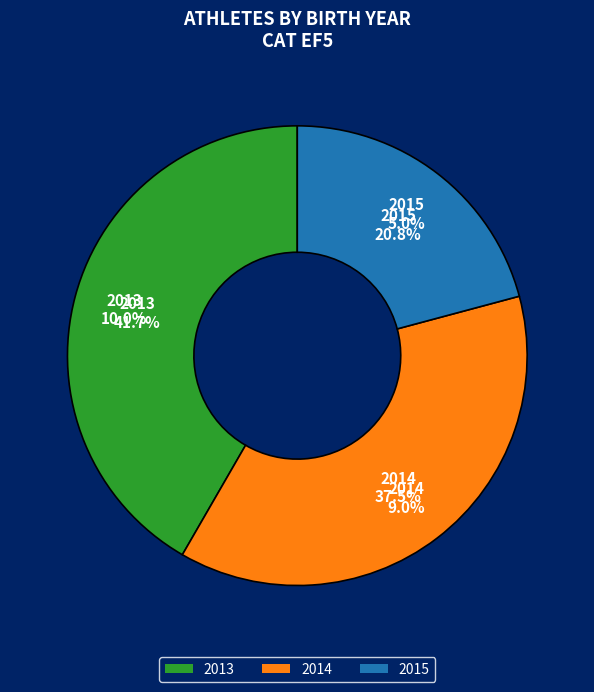

Count the number of slices in the pie.

3